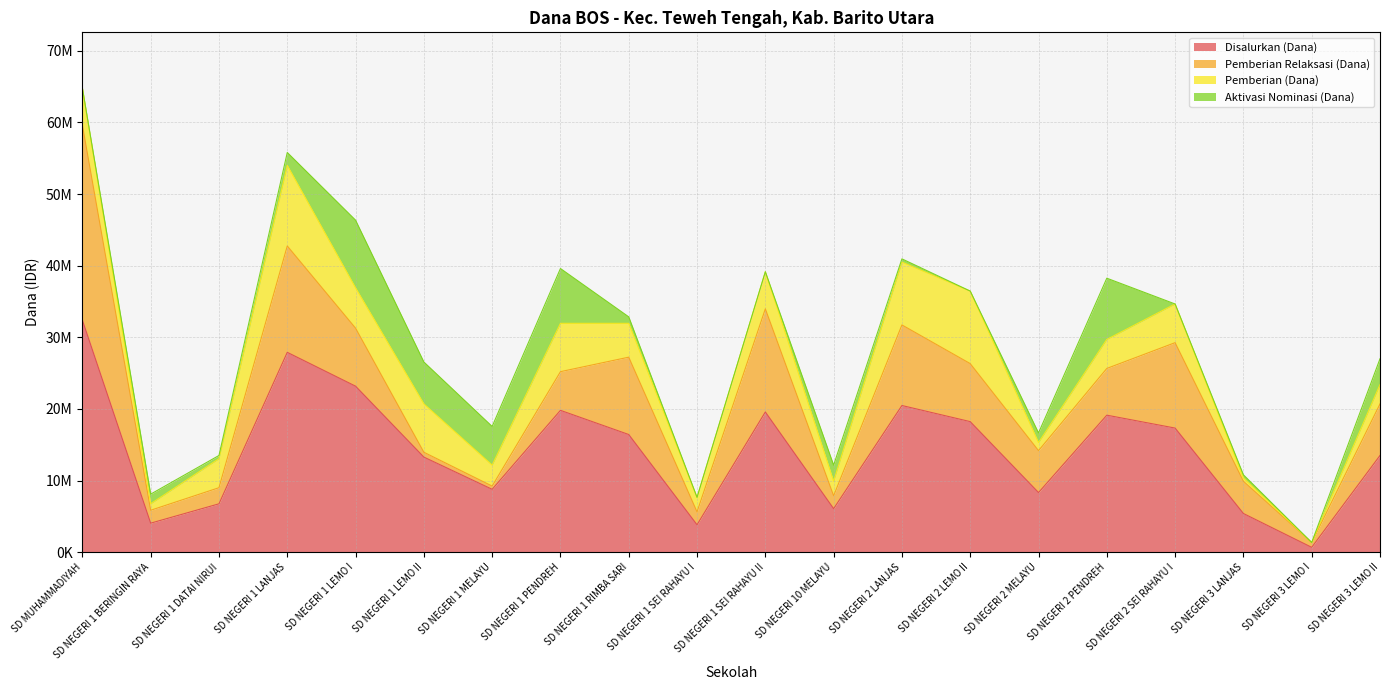

What are all the series names shown in the legend?

Disalurkan (Dana), Pemberian Relaksasi (Dana), Pemberian (Dana), Aktivasi Nominasi (Dana)